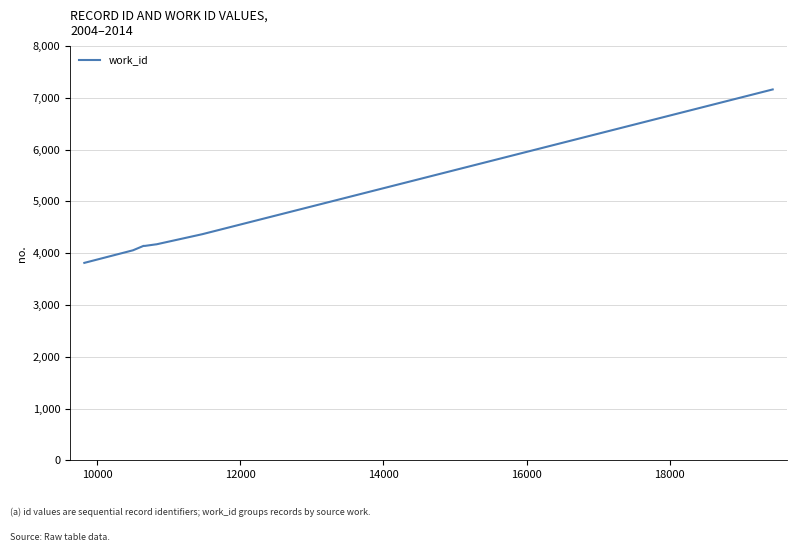

What is the minimum value shown in the chart?

3813